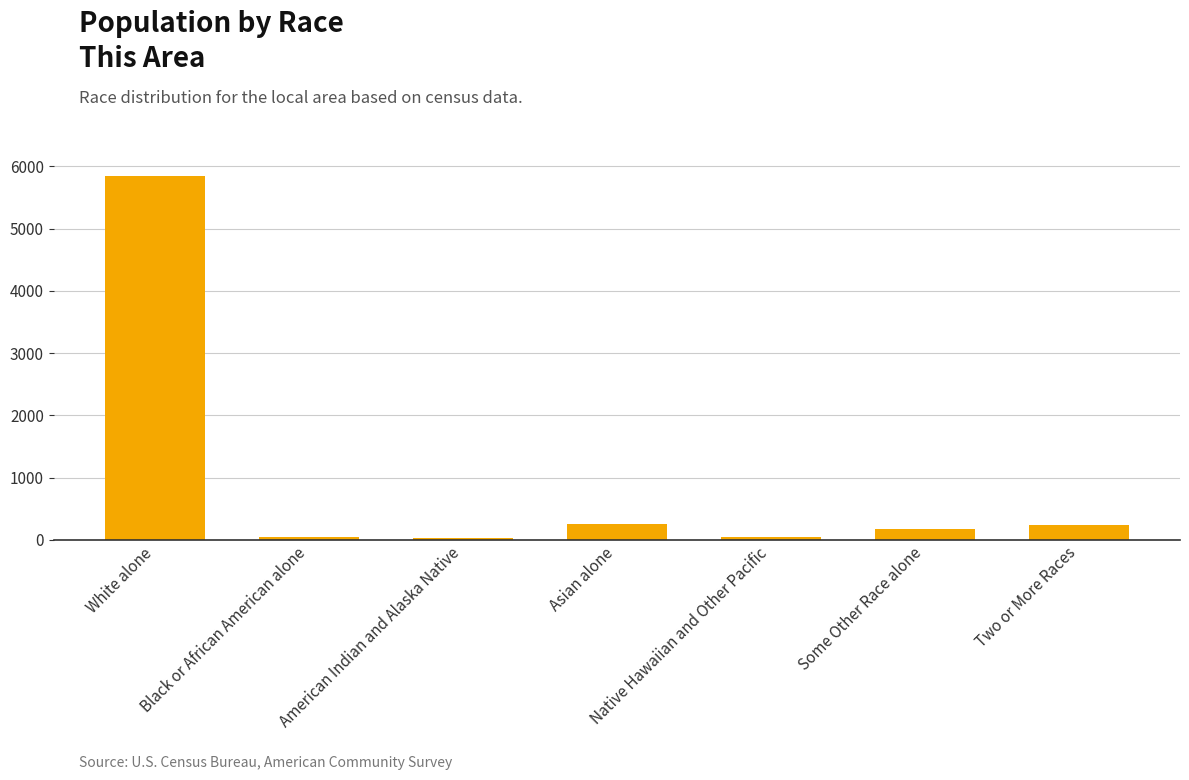

Approximately how many times larger is the value at American Indian and Alaska Native compared to Asian alone?

0.1